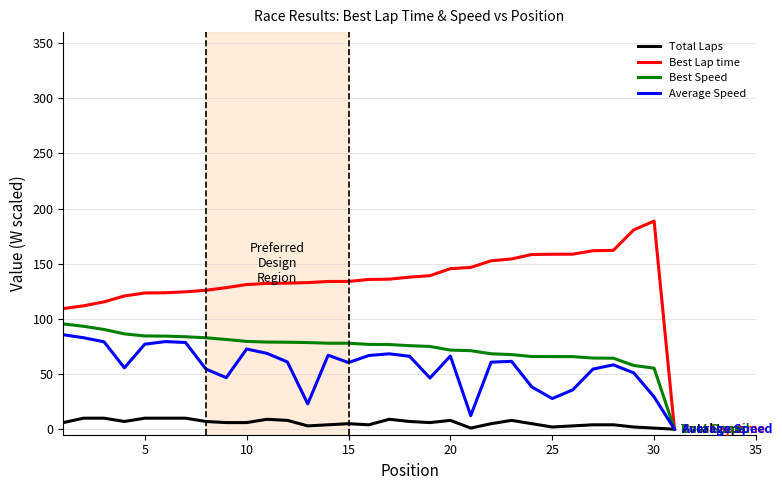

Which series has the largest total across all categories?

Best Lap time